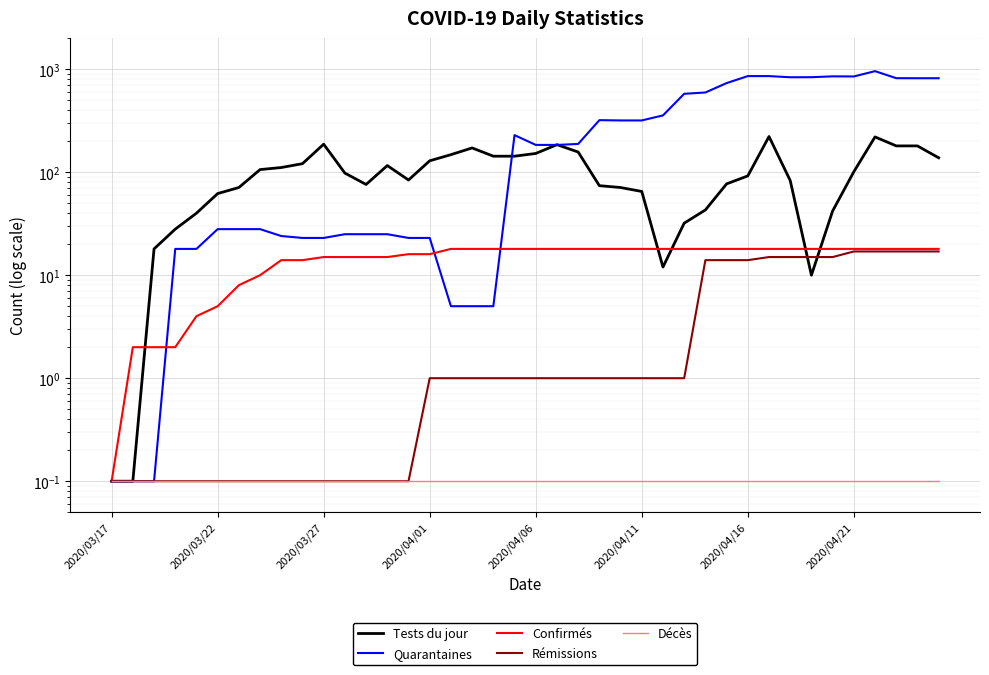

How many interior local valleys does the Tests du jour series have?

4